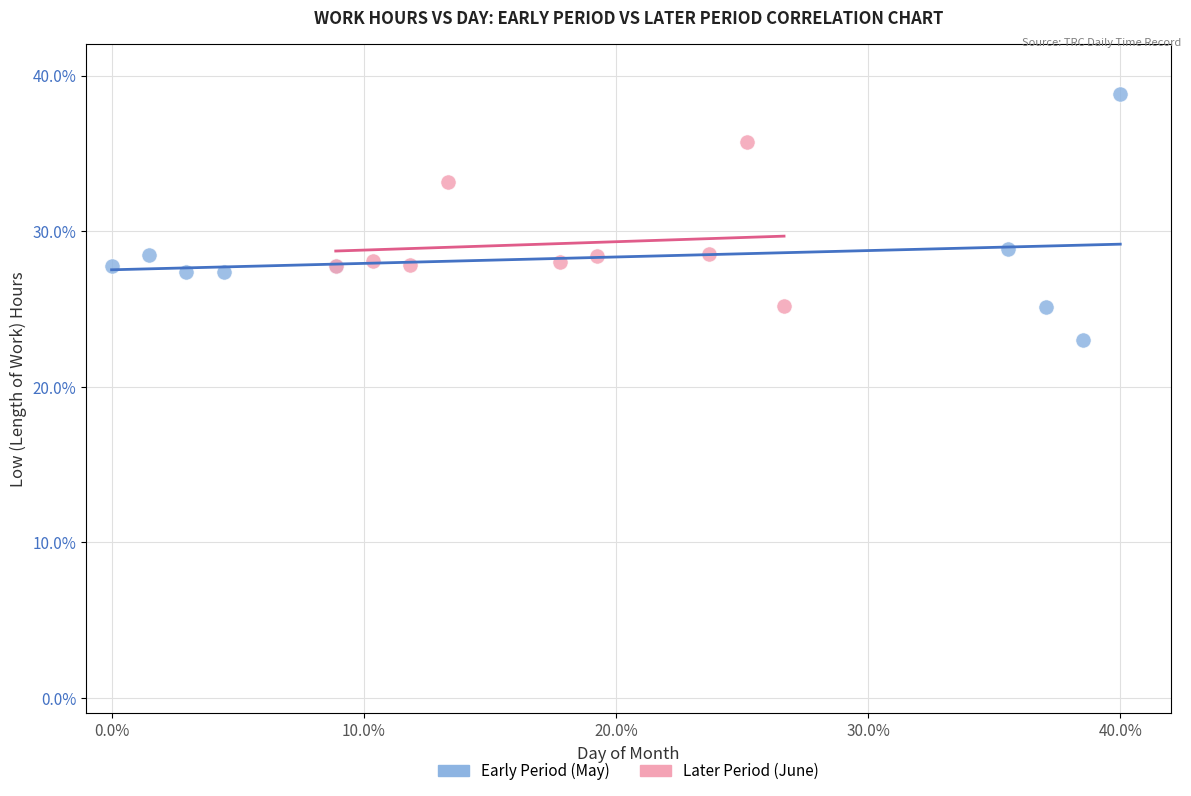

What are all the series names shown in the legend?

Early Period (May), Later Period (June)